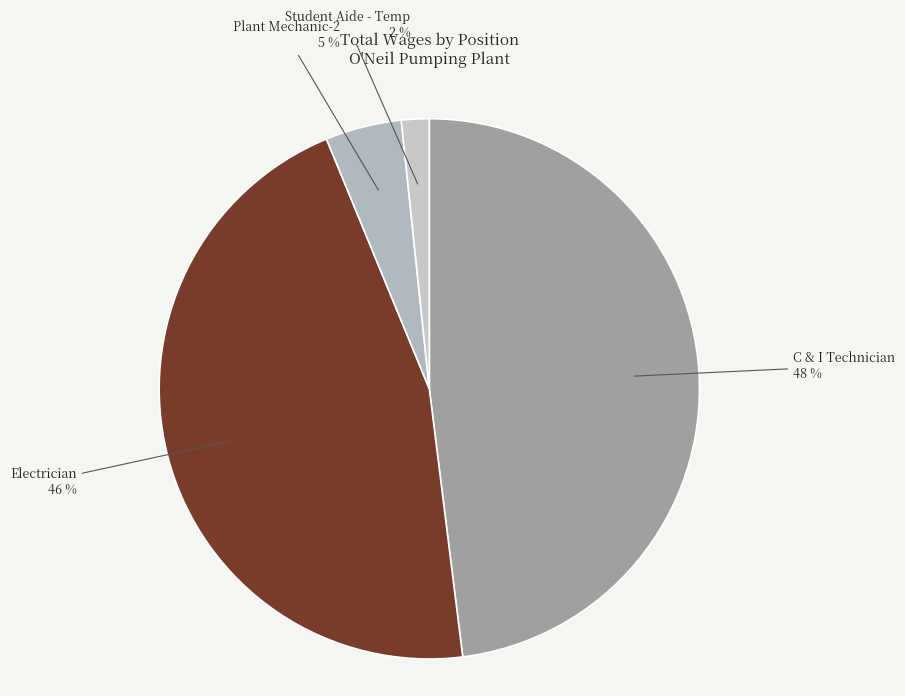

To the nearest percent, what is the average slice percentage?

25%